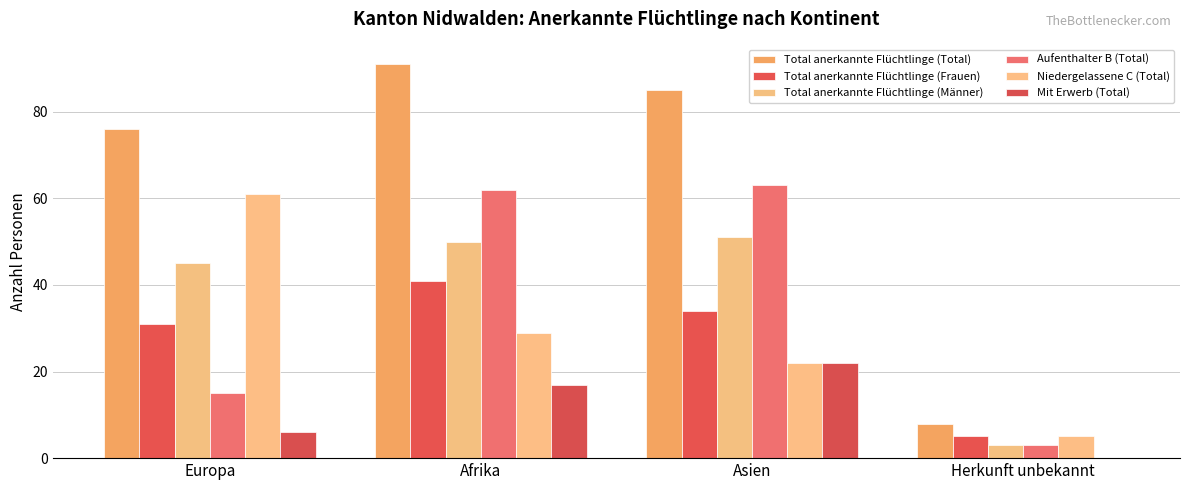

Which series has the largest total across all categories?

Total anerkannte Flüchtlinge (Total)